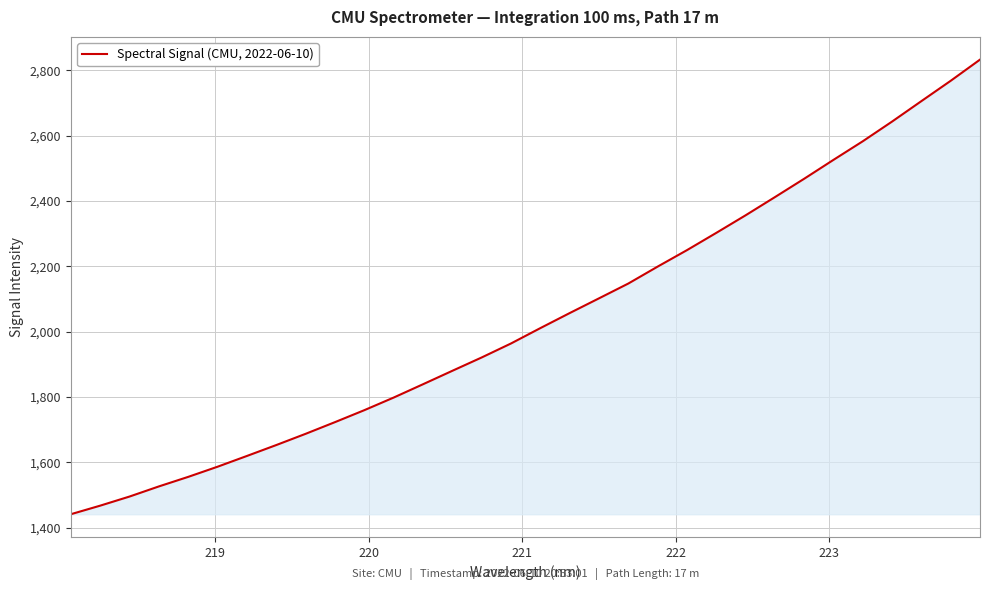

What is the difference between the second highest and second lowest values?

1301.4